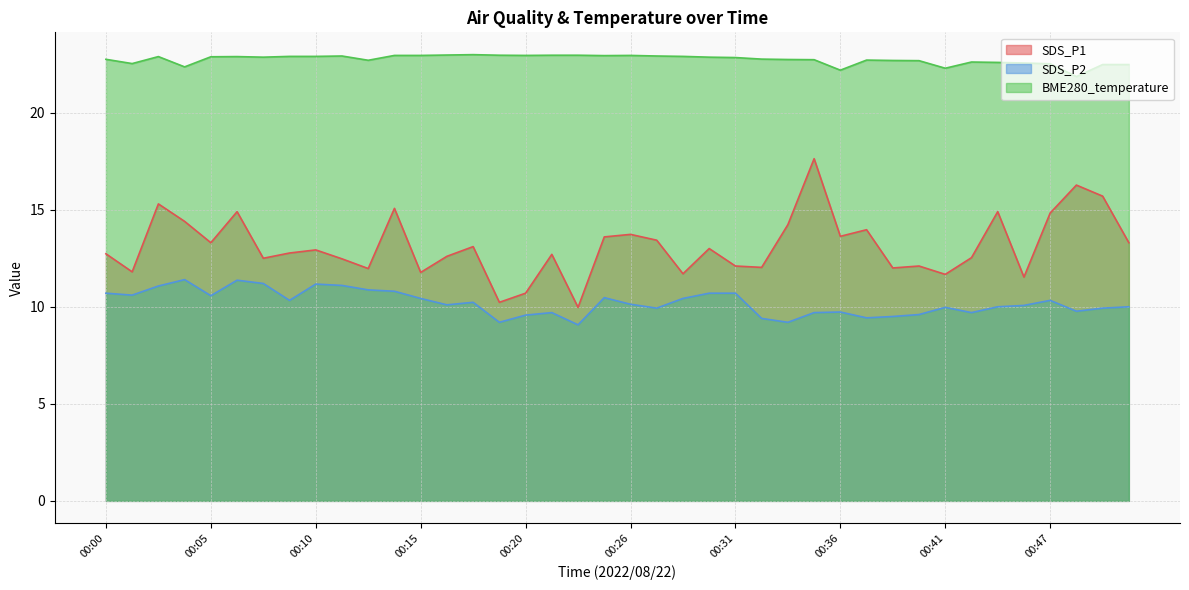

Does the chart display data point markers on the line(s)?

No